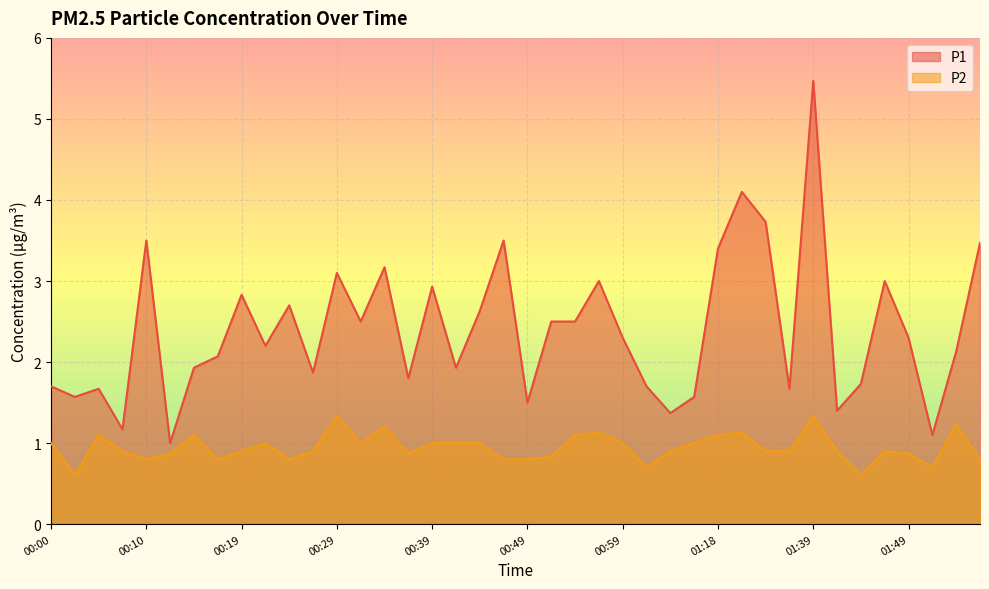

Reading left to right, what are all the values shown in this chart?

P1: 00:00=1.7	00:02=1.6	00:05=1.7	00:07=1.2	00:10=3.5	00:12=1.0	00:14=1.9	00:17=2.1	00:19=2.8	00:22=2.2	00:24=2.7	00:27=1.9	00:29=3.1	00:31=2.5	00:34=3.2	00:36=1.8	00:39=2.9	00:41=1.9	00:44=2.6	00:46=3.5	00:49=1.5	00:51=2.5	00:54=2.5	00:56=3.0	00:59=2.3	01:01=1.7	01:04=1.4	01:12=1.6	01:18=3.4	01:20=4.1	01:23=3.7	01:37=1.7	01:39=5.5	01:42=1.4	01:44=1.7	01:47=3.0	01:49=2.3	01:51=1.1	01:54=2.1	01:56=3.5
P2: 00:00=1.0	00:02=0.6	00:05=1.1	00:07=0.9	00:10=0.8	00:12=0.9	00:14=1.1	00:17=0.8	00:19=0.9	00:22=1.0	00:24=0.8	00:27=0.9	00:29=1.3	00:31=1.0	00:34=1.2	00:36=0.9	00:39=1.0	00:41=1.0	00:44=1.0	00:46=0.8	00:49=0.8	00:51=0.8	00:54=1.1	00:56=1.1	00:59=1.0	01:01=0.7	01:04=0.9	01:12=1.0	01:18=1.1	01:20=1.1	01:23=0.9	01:37=0.9	01:39=1.3	01:42=0.9	01:44=0.6	01:47=0.9	01:49=0.9	01:51=0.7	01:54=1.2	01:56=0.8